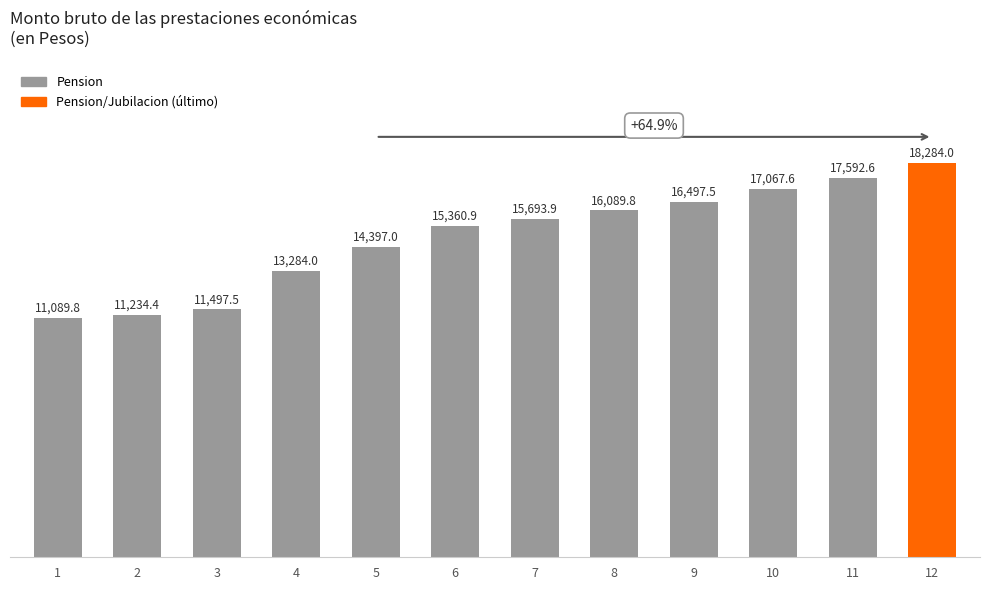

What is the difference between the second highest and second lowest values?

6358.2